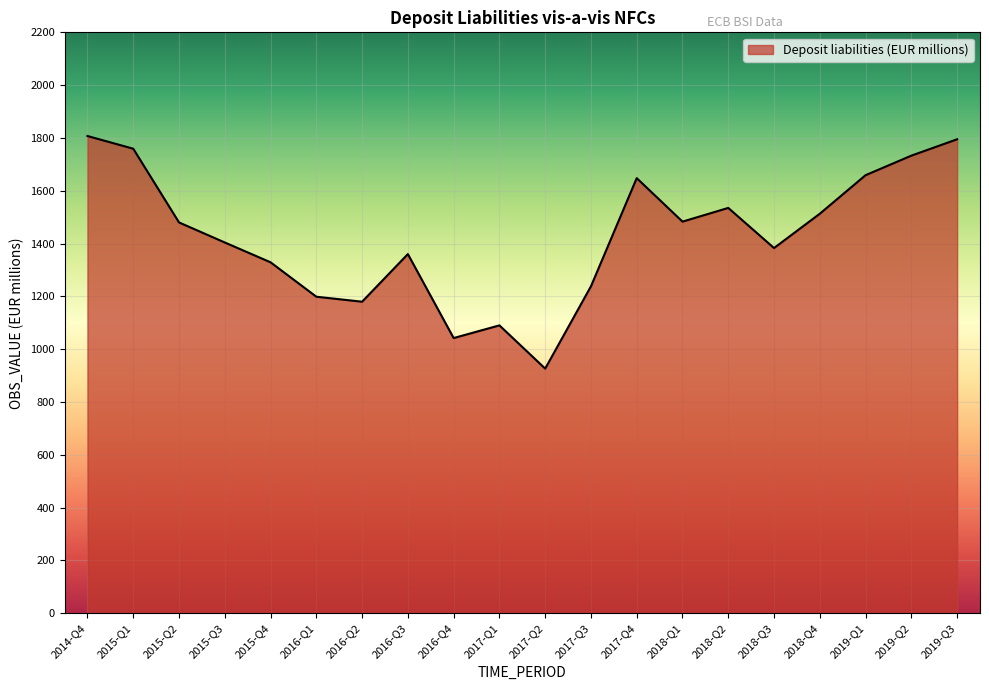

What is the change in value from 2017-Q4 to 2018-Q1?

-164.7